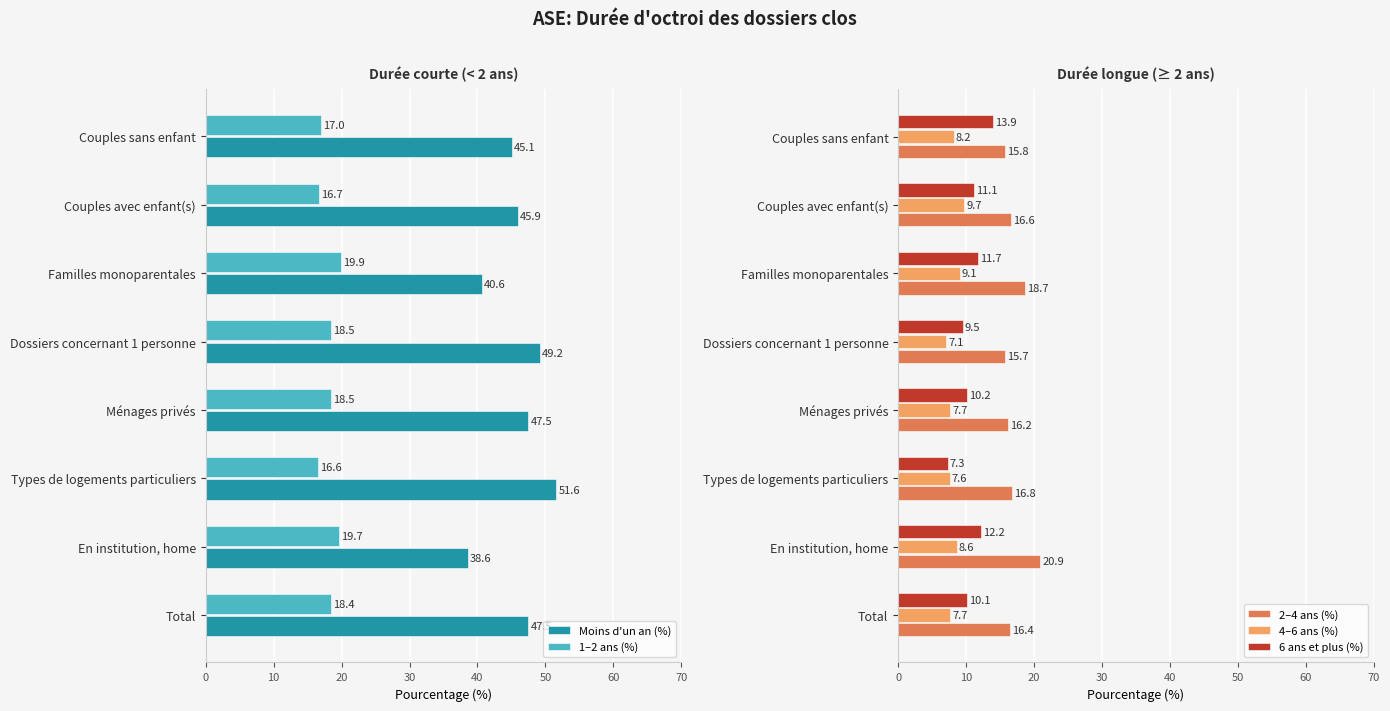

Is it true that 6 ans et plus (%) equals 5.6 at Ménages privés?

False